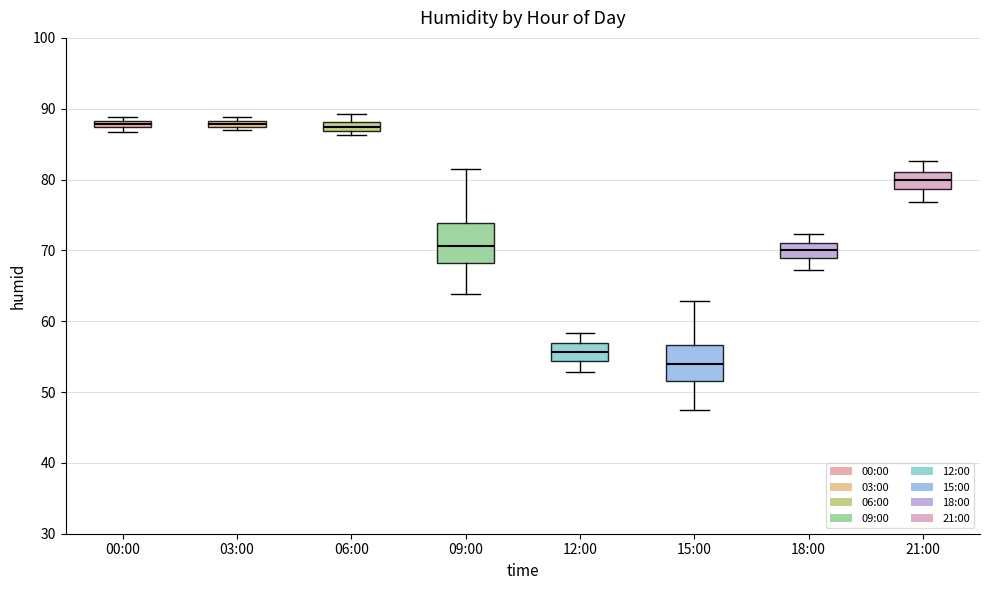

Which box has the lowest median line?

15:00